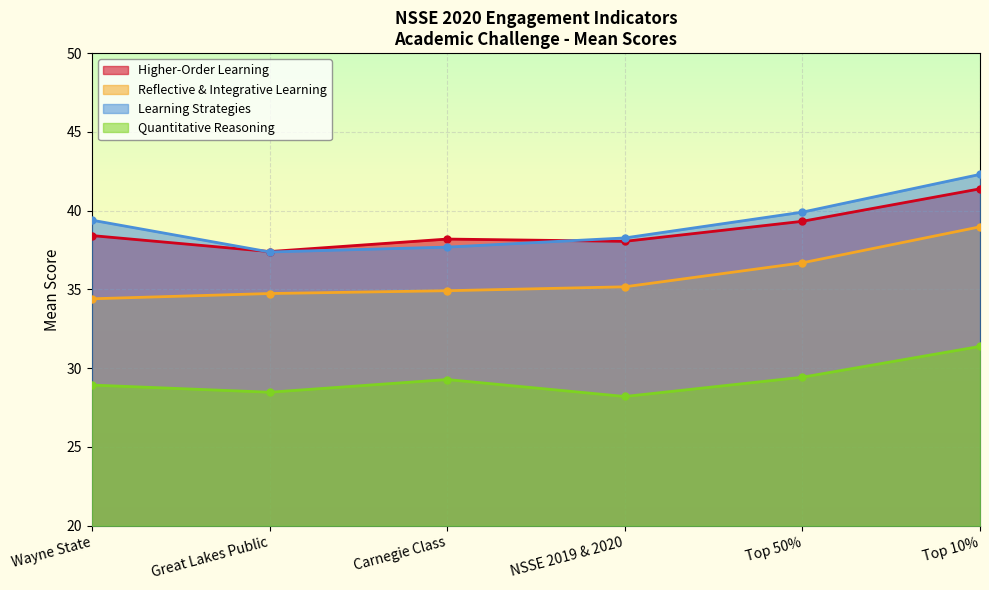

True or false: Learning Strategies and Quantitative Reasoning cross at least once.

False